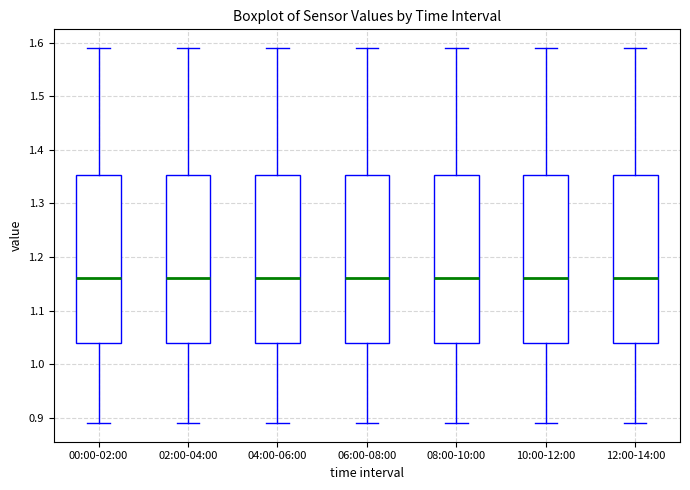

Reading left to right, read every box against the y-axis: the position of its median line, the range the box covers, and the ends of its whiskers. The values are not printed on the chart, so give them approximately, as read against the axis.

00:00-02:00: median 1.16, box 1.04 to 1.35, whiskers 0.89 to 1.59
02:00-04:00: median 1.16, box 1.04 to 1.35, whiskers 0.89 to 1.59
04:00-06:00: median 1.16, box 1.04 to 1.35, whiskers 0.89 to 1.59
06:00-08:00: median 1.16, box 1.04 to 1.35, whiskers 0.89 to 1.59
08:00-10:00: median 1.16, box 1.04 to 1.35, whiskers 0.89 to 1.59
10:00-12:00: median 1.16, box 1.04 to 1.35, whiskers 0.89 to 1.59
12:00-14:00: median 1.16, box 1.04 to 1.35, whiskers 0.89 to 1.59